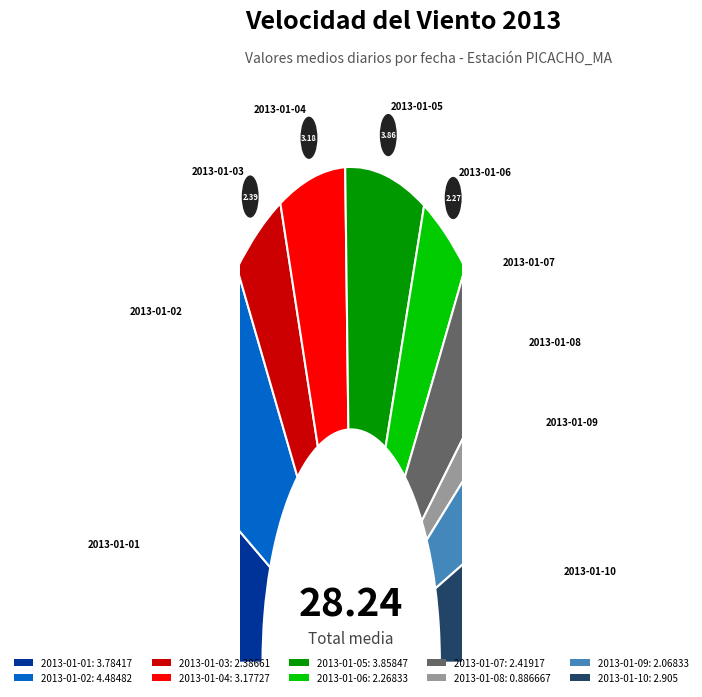

To the nearest percent, what is the difference between the 2013-01-10 and 2013-01-03 slice percentages?

2%